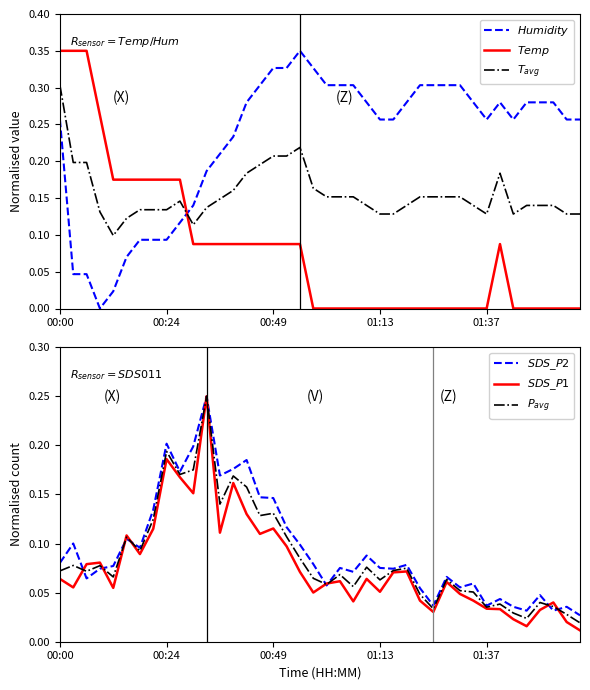

At which category is the sum across all series the highest?

11